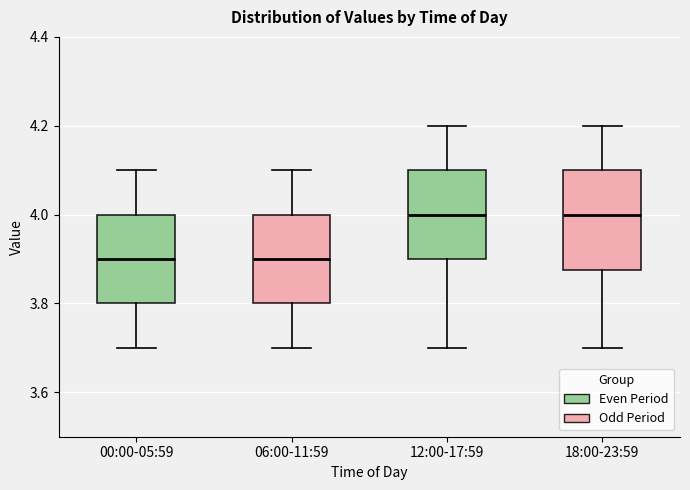

Comparing the boxes themselves (not the whiskers), which one is the tallest?

18:00-23:59